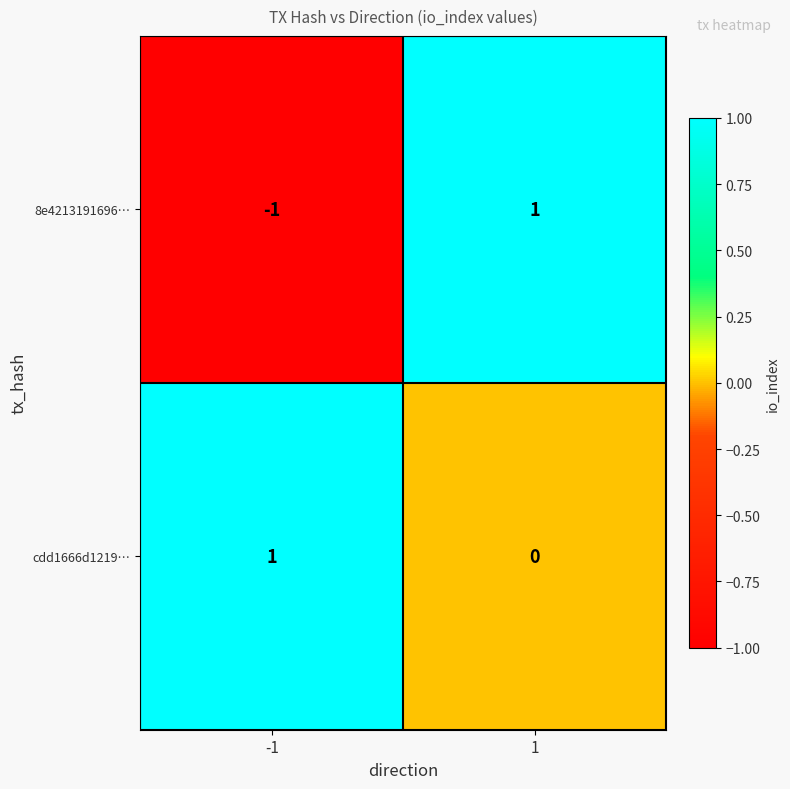

Is the value of 8e4213191696… at -1 greater than the value of cdd1666d1219… at -1?

No